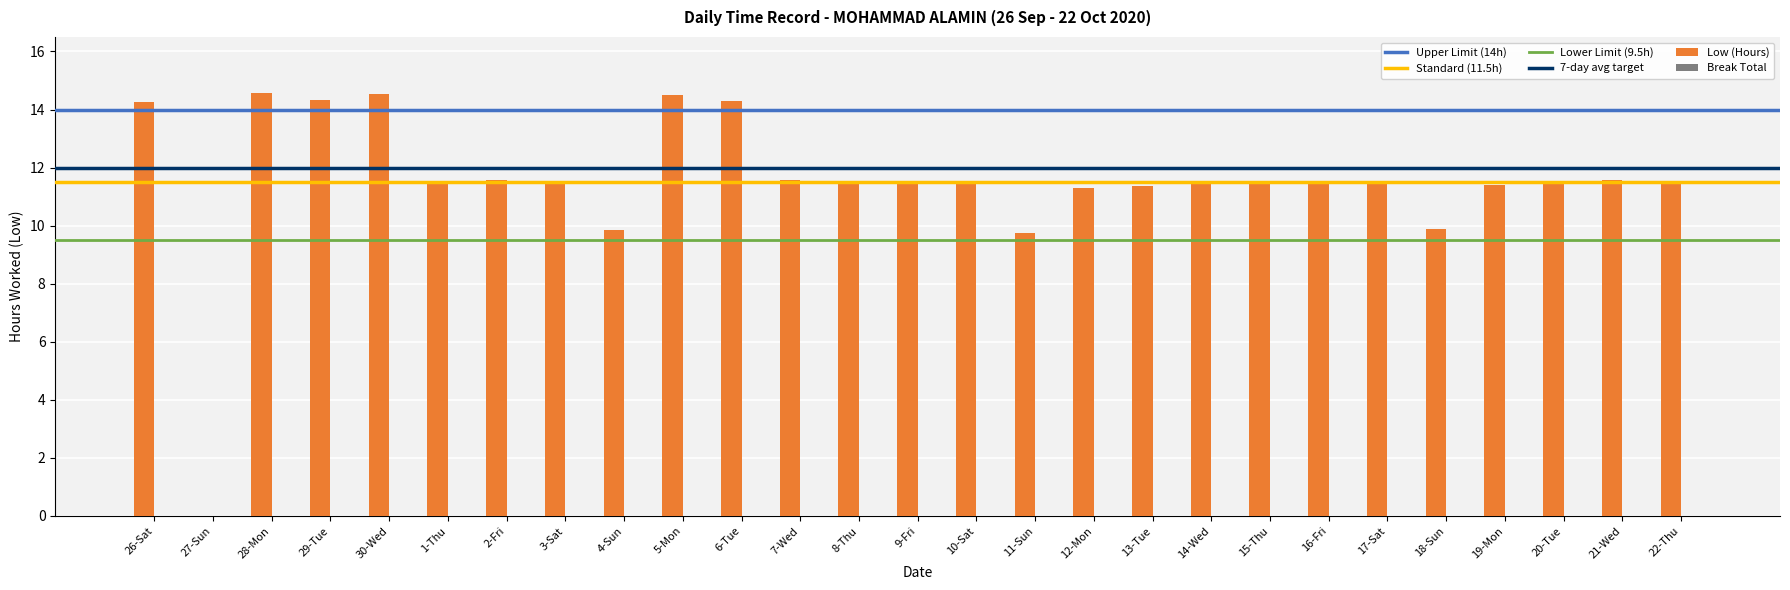

What is the sum of the values at 4-Sun and 30-Wed?

24.4